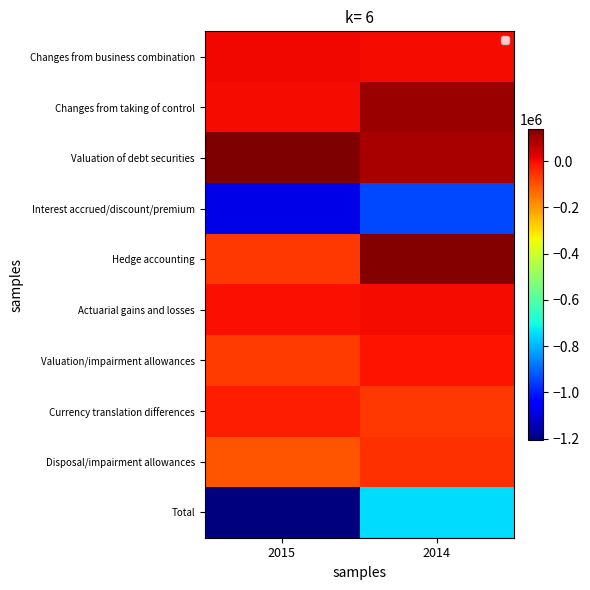

Between 2015 and 2014, which series saw the biggest shift?

Total